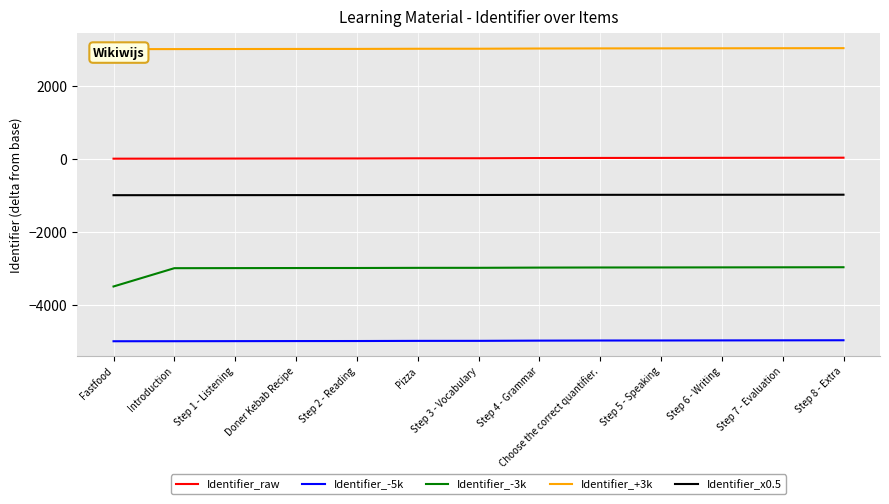

Reading right to left, extract all data points from this chart.

Identifier_raw: Step 8 - Extra=27.0	Step 7 - Evaluation=25.0	Step 6 - Writing=23.0	Step 5 - Speaking=21.0	Choose the correct quantifier.=20.0	Step 4 - Grammar=17.0	Step 3 - Vocabulary=11.0	Pizza=10.0	Step 2 - Reading=6.0	Doner Kebab Recipe=5.0	Step 1 - Listening=3.0	Introduction=1.0	Fastfood=0.0
Identifier_-5k: Step 8 - Extra=-4973.0	Step 7 - Evaluation=-4975.0	Step 6 - Writing=-4977.0	Step 5 - Speaking=-4979.0	Choose the correct quantifier.=-4980.0	Step 4 - Grammar=-4983.0	Step 3 - Vocabulary=-4989.0	Pizza=-4990.0	Step 2 - Reading=-4994.0	Doner Kebab Recipe=-4995.0	Step 1 - Listening=-4997.0	Introduction=-4999.0	Fastfood=-5000.0
Identifier_-3k: Step 8 - Extra=-2973.0	Step 7 - Evaluation=-2975.0	Step 6 - Writing=-2977.0	Step 5 - Speaking=-2979.0	Choose the correct quantifier.=-2980.0	Step 4 - Grammar=-2983.0	Step 3 - Vocabulary=-2989.0	Pizza=-2990.0	Step 2 - Reading=-2994.0	Doner Kebab Recipe=-2995.0	Step 1 - Listening=-2997.0	Introduction=-2999.0	Fastfood=-3500.0
Identifier_+3k: Step 8 - Extra=3027.0	Step 7 - Evaluation=3025.0	Step 6 - Writing=3023.0	Step 5 - Speaking=3021.0	Choose the correct quantifier.=3020.0	Step 4 - Grammar=3017.0	Step 3 - Vocabulary=3011.0	Pizza=3010.0	Step 2 - Reading=3006.0	Doner Kebab Recipe=3005.0	Step 1 - Listening=3003.0	Introduction=3001.0	Fastfood=3000.0
Identifier_x0.5: Step 8 - Extra=-986.5	Step 7 - Evaluation=-987.5	Step 6 - Writing=-988.5	Step 5 - Speaking=-989.5	Choose the correct quantifier.=-990.0	Step 4 - Grammar=-991.5	Step 3 - Vocabulary=-994.5	Pizza=-995.0	Step 2 - Reading=-997.0	Doner Kebab Recipe=-997.5	Step 1 - Listening=-998.5	Introduction=-999.5	Fastfood=-1000.0